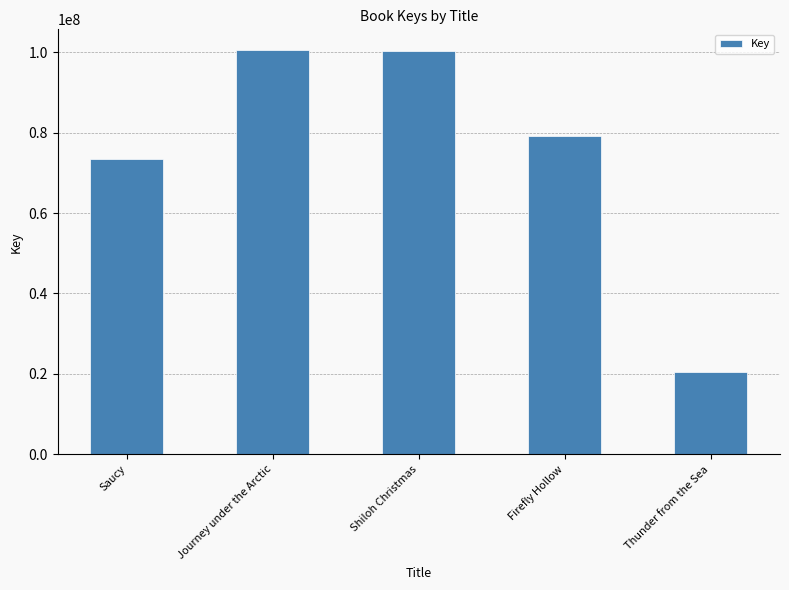

How many values are below 79184628?

2